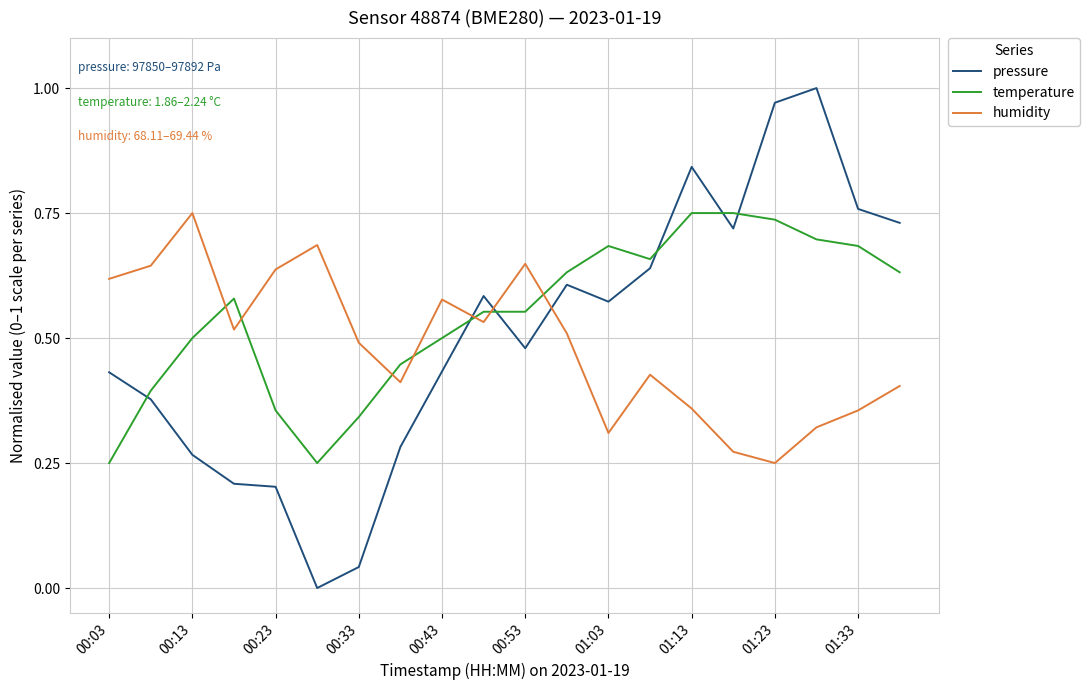

Rank the series by their average value, from lowest to highest.

humidity, pressure, temperature